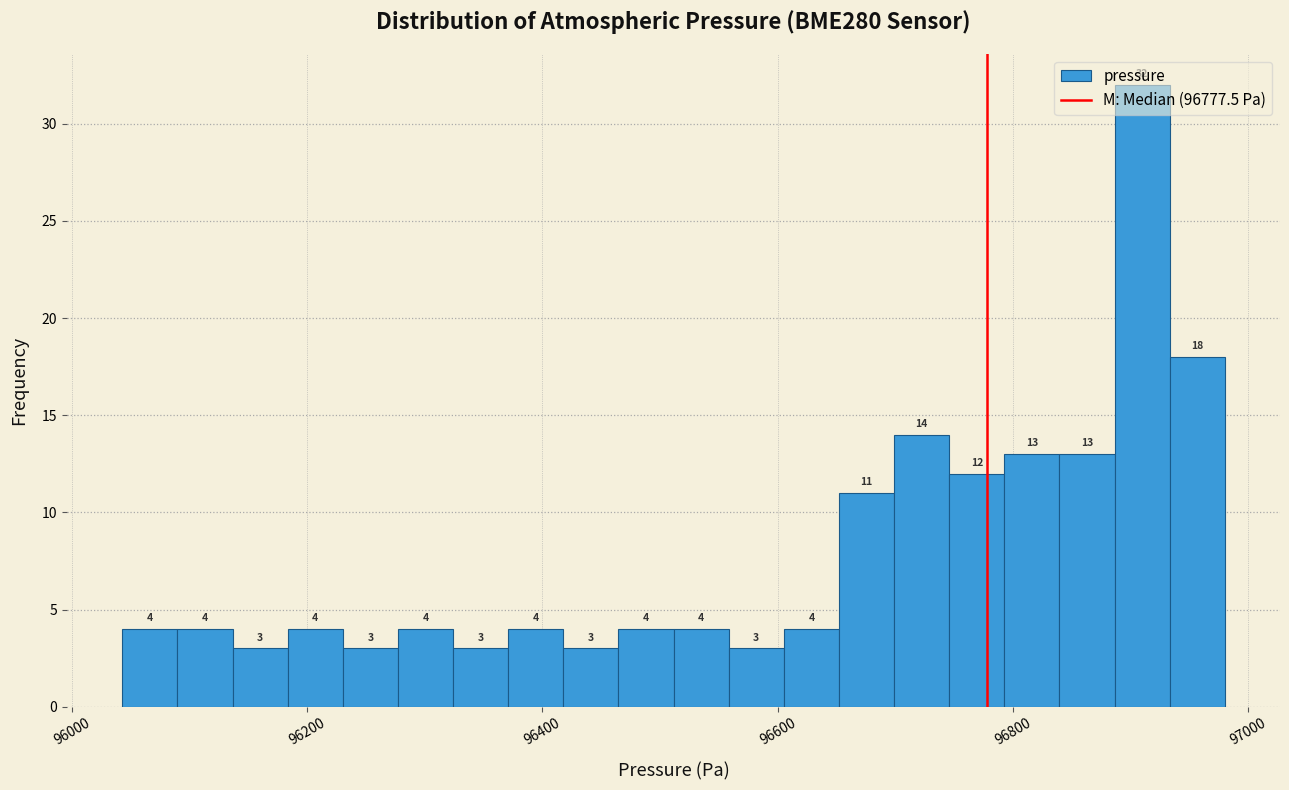

Around what value on the x-axis is the tallest bar? Give the approximate position of its centre, as read against the axis.

96900